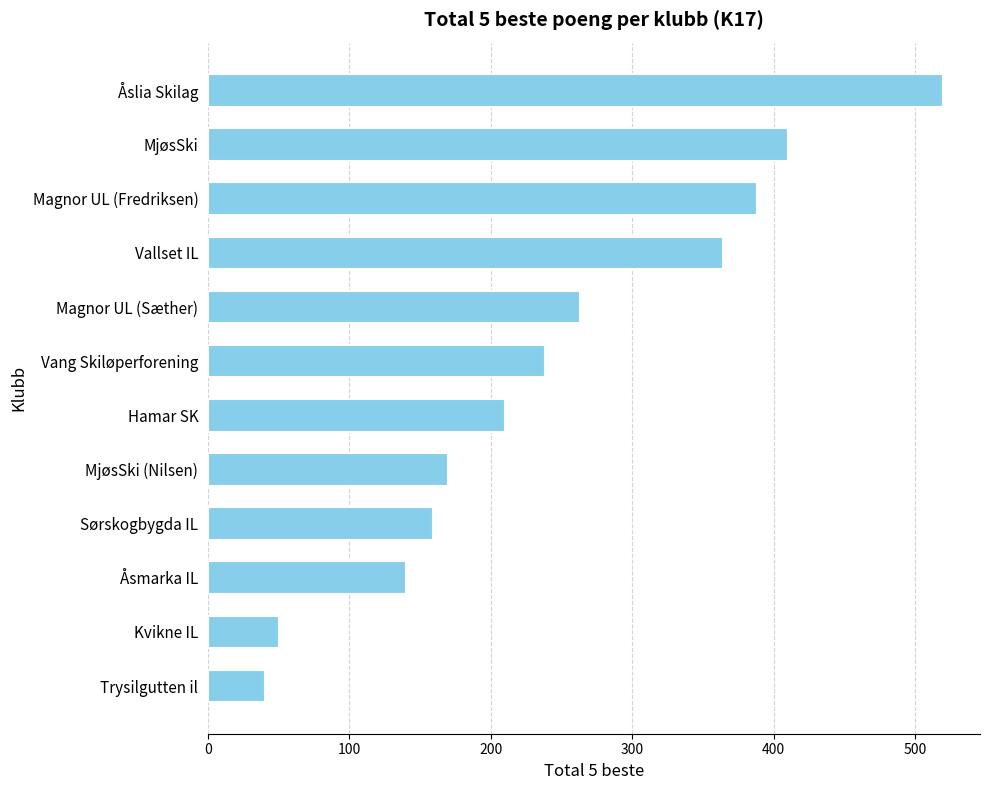

Is it true that the value at Hamar SK is 285?

False